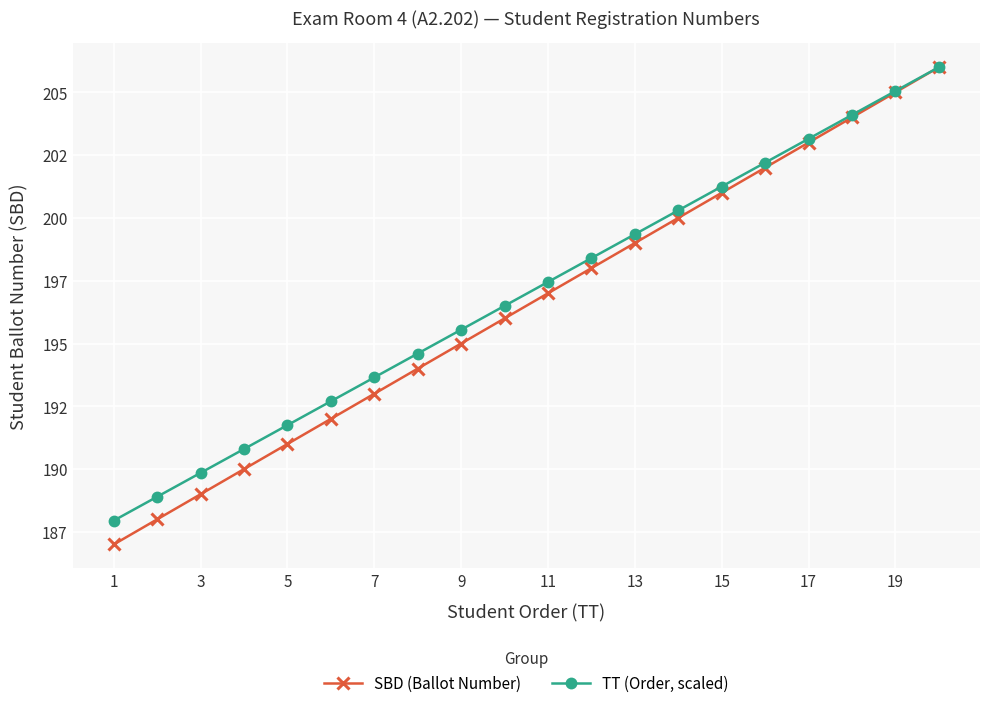

What is the minimum value shown in the chart?

187.0